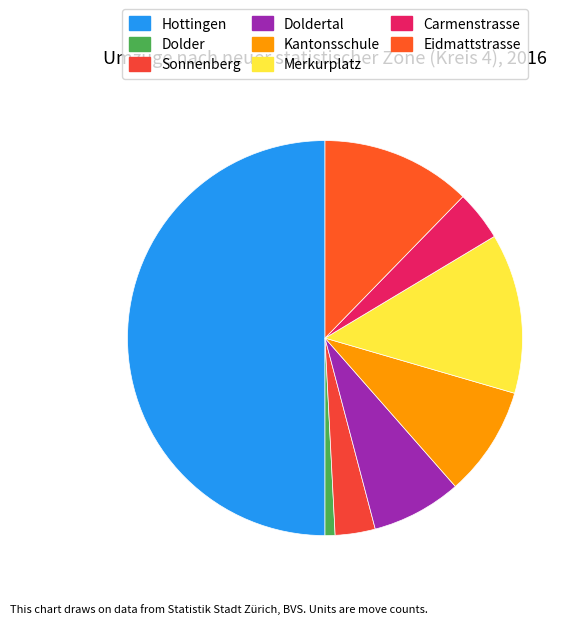

To the nearest percent, what percentage of the pie is Eidmattstrasse?

12%